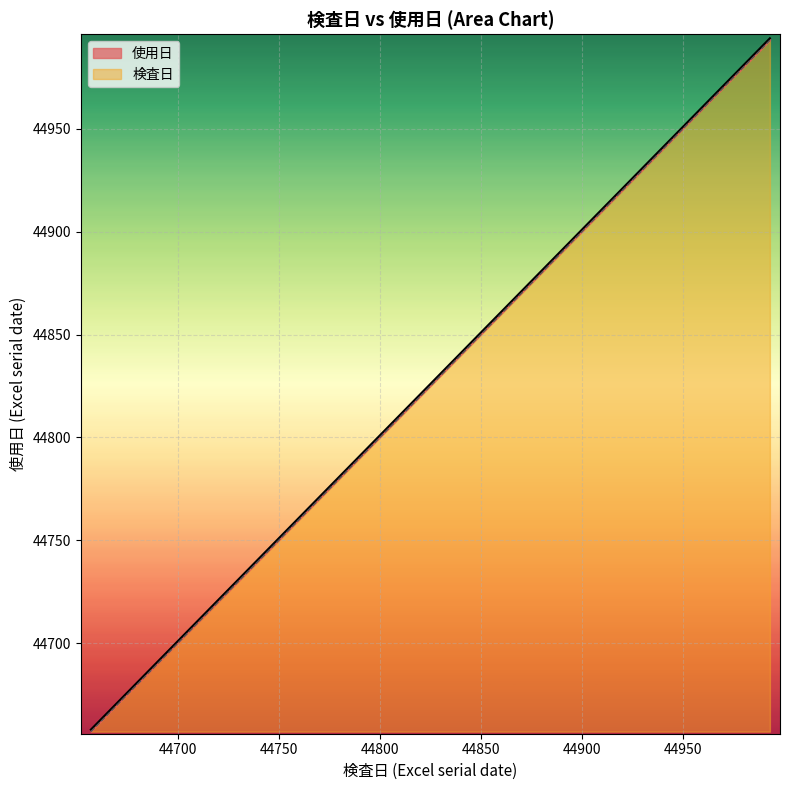

Approximately how many times larger is the value at 44665 compared to 44692?

1.0